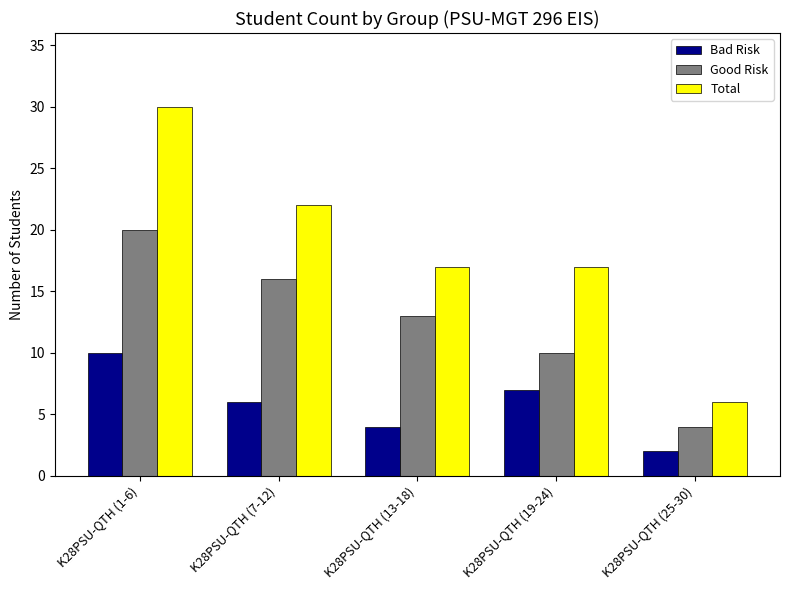

What is the label of the 1st bar from the right?

K28PSU-QTH (25-30)